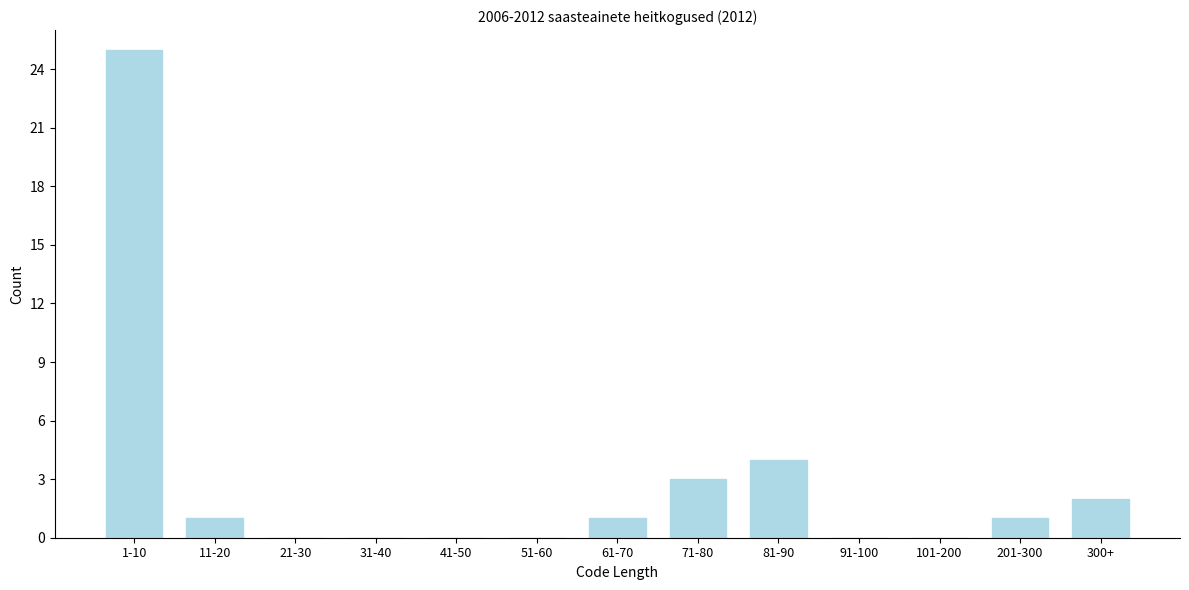

Reading left to right, list all the values displayed in this chart.

1-10=25	11-20=1	21-30=0	31-40=0	41-50=0	51-60=0	61-70=1	71-80=3	81-90=4	91-100=0	101-200=0	201-300=1	300+=2